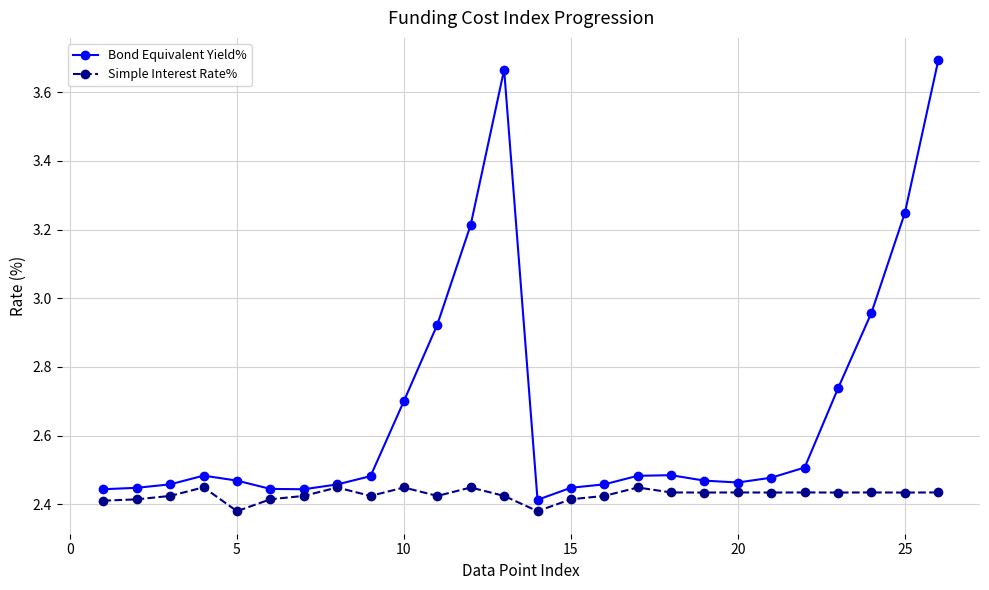

Which series has the widest spread of values?

Bond Equivalent Yield%